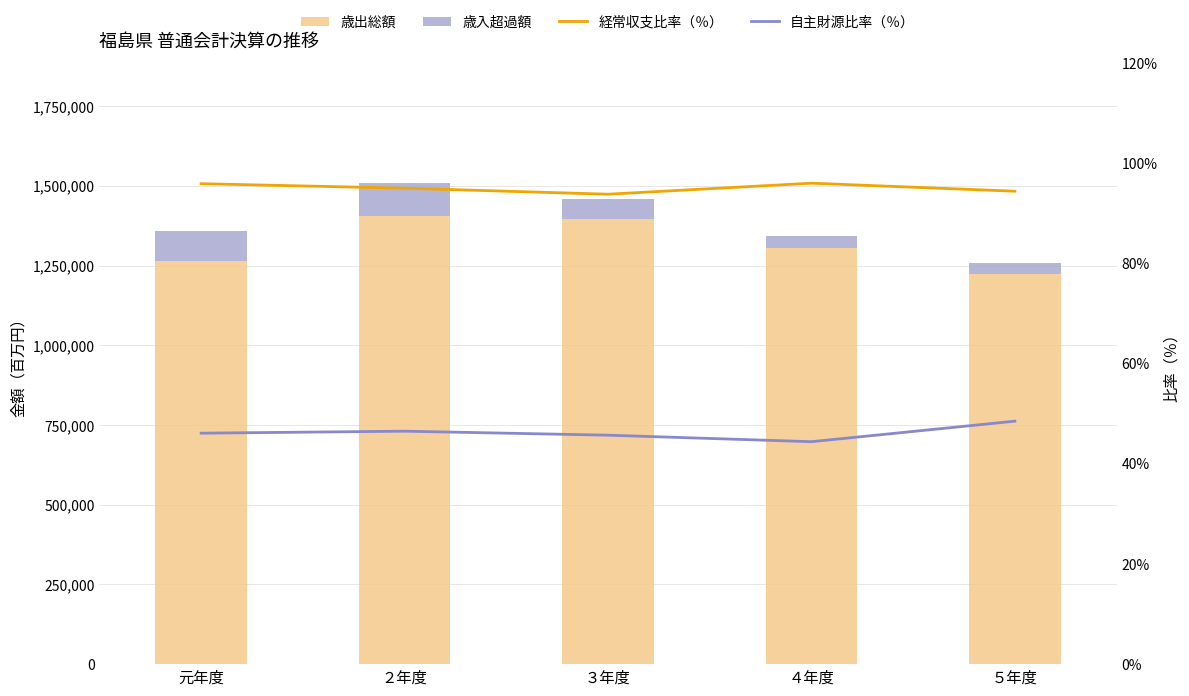

True or false: 歳出総額 has a value of 1943698.8 at 元年度.

False